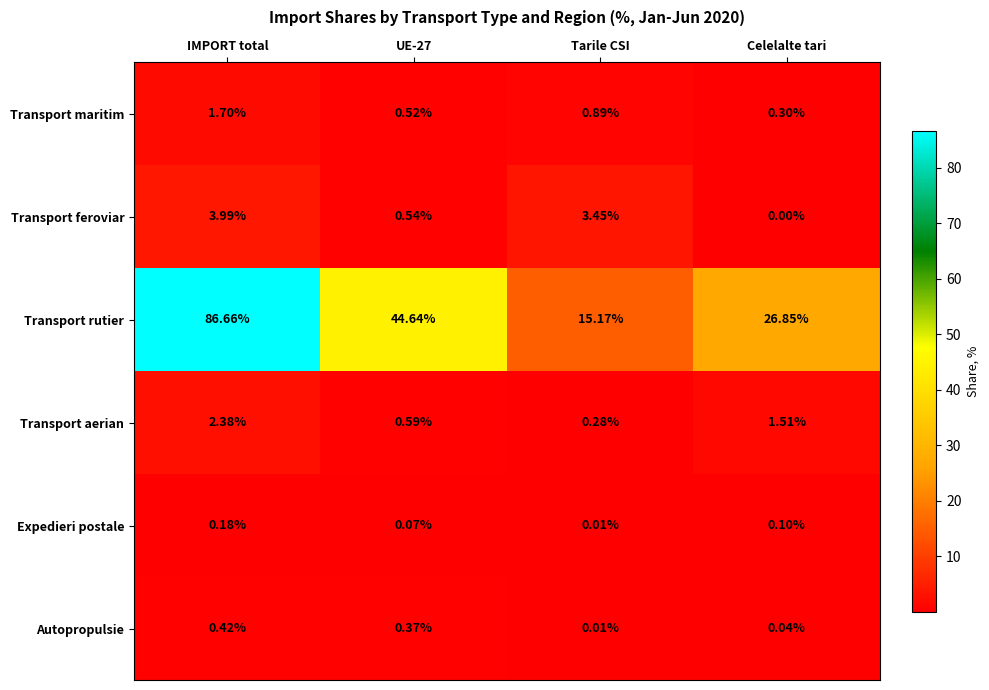

Which series has the largest range (max minus min)?

Transport rutier